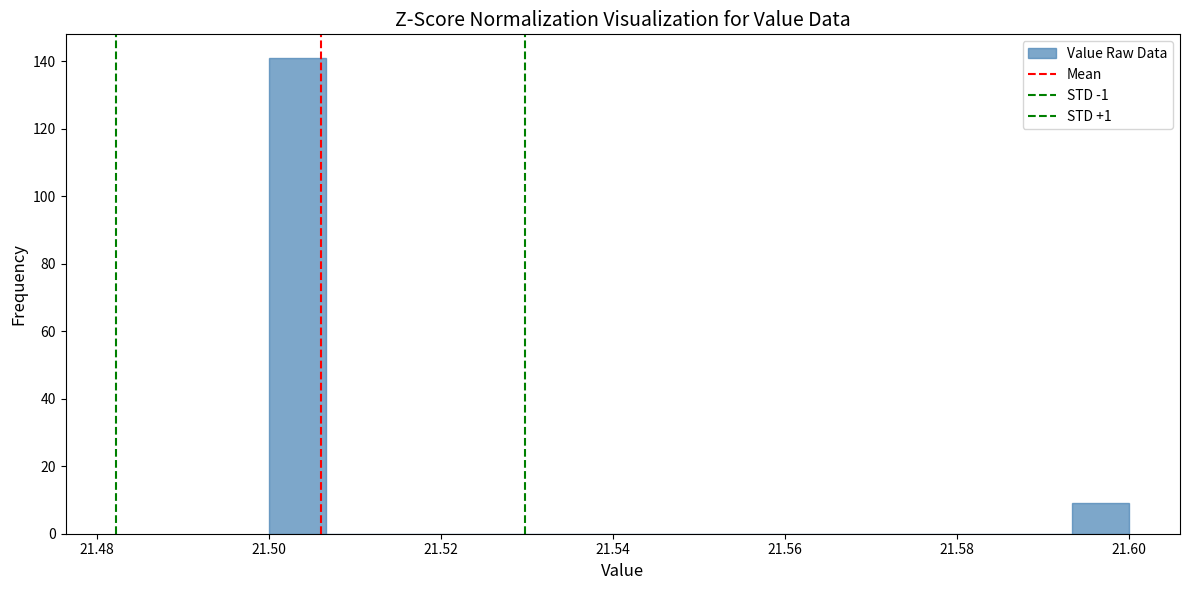

Read against the x-axis, roughly where is the centre of the tallest bar?

21.504